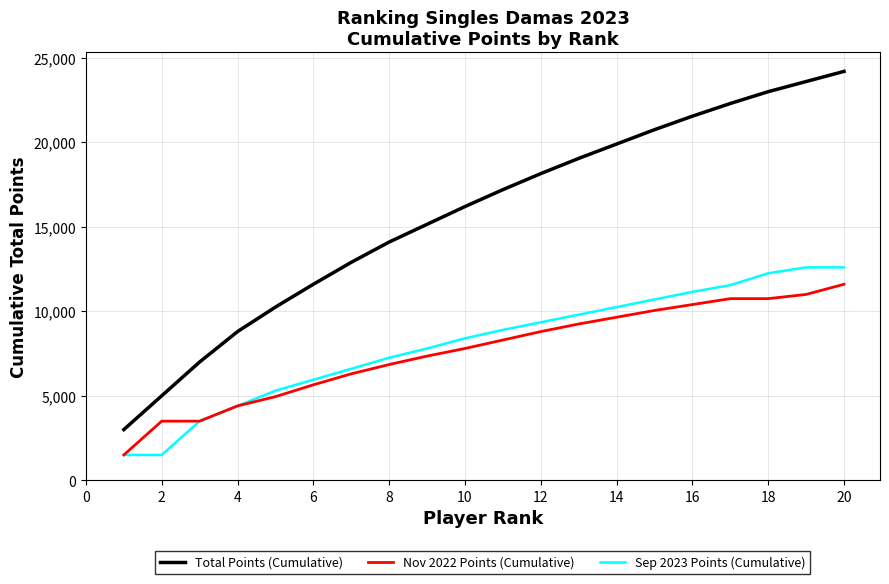

What is the maximum value shown in the chart?

24200